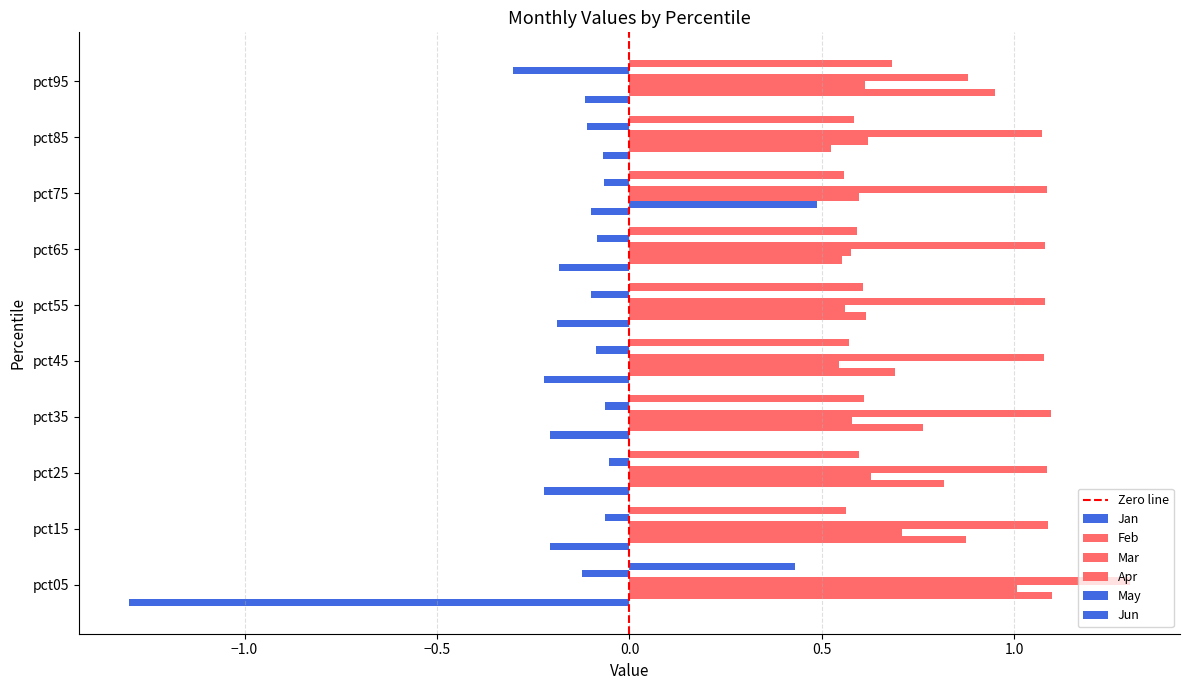

Is it true that Jan equals -0.0 at pct85?

False